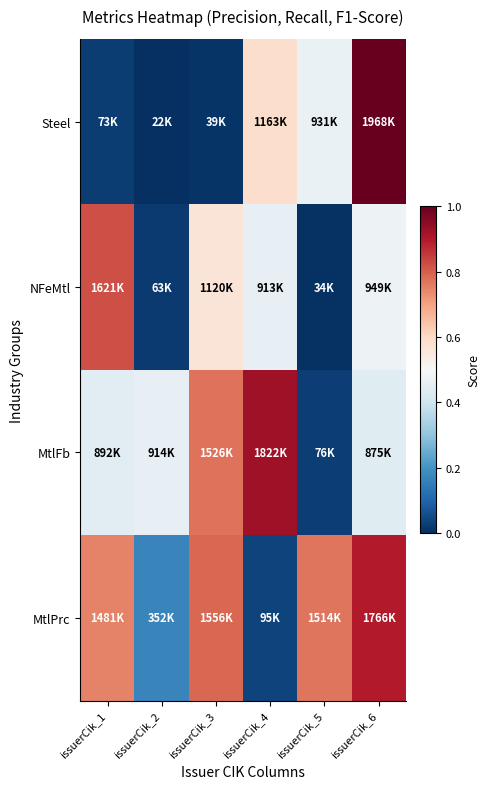

How many distinct data groups are displayed?

4